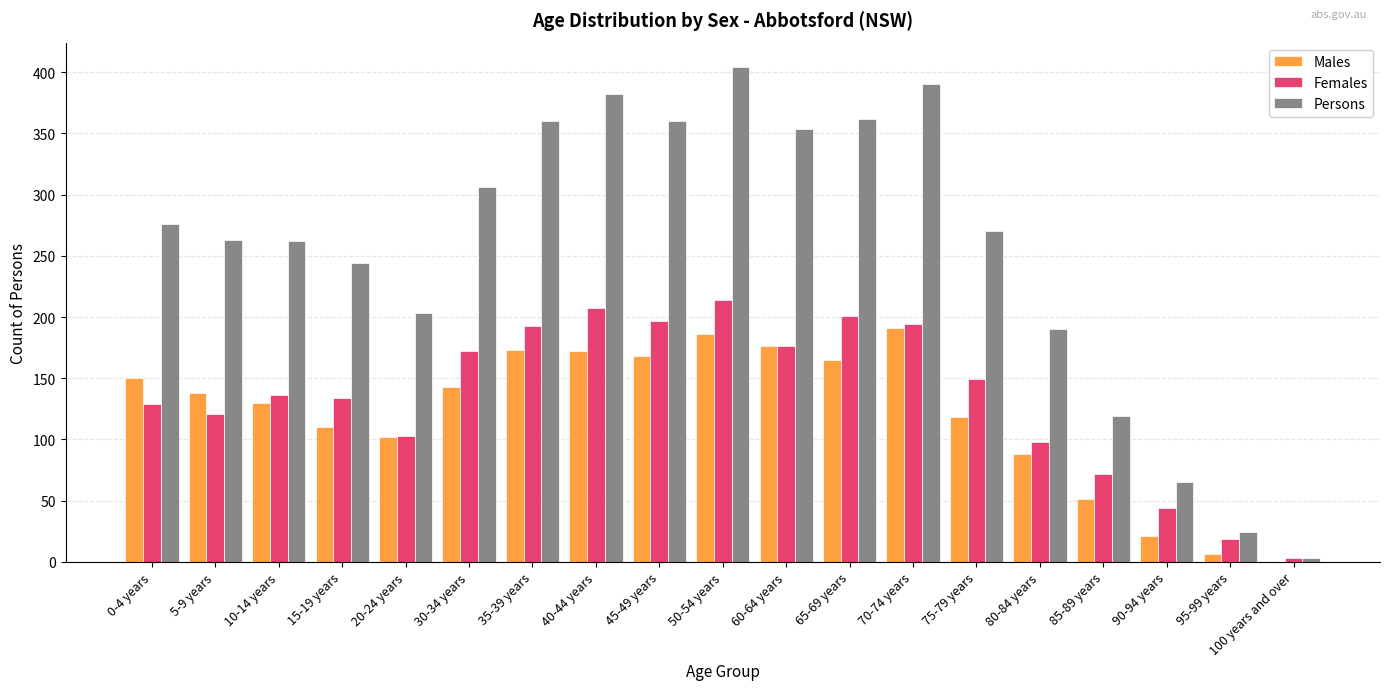

Which series has the largest range (max minus min)?

Persons